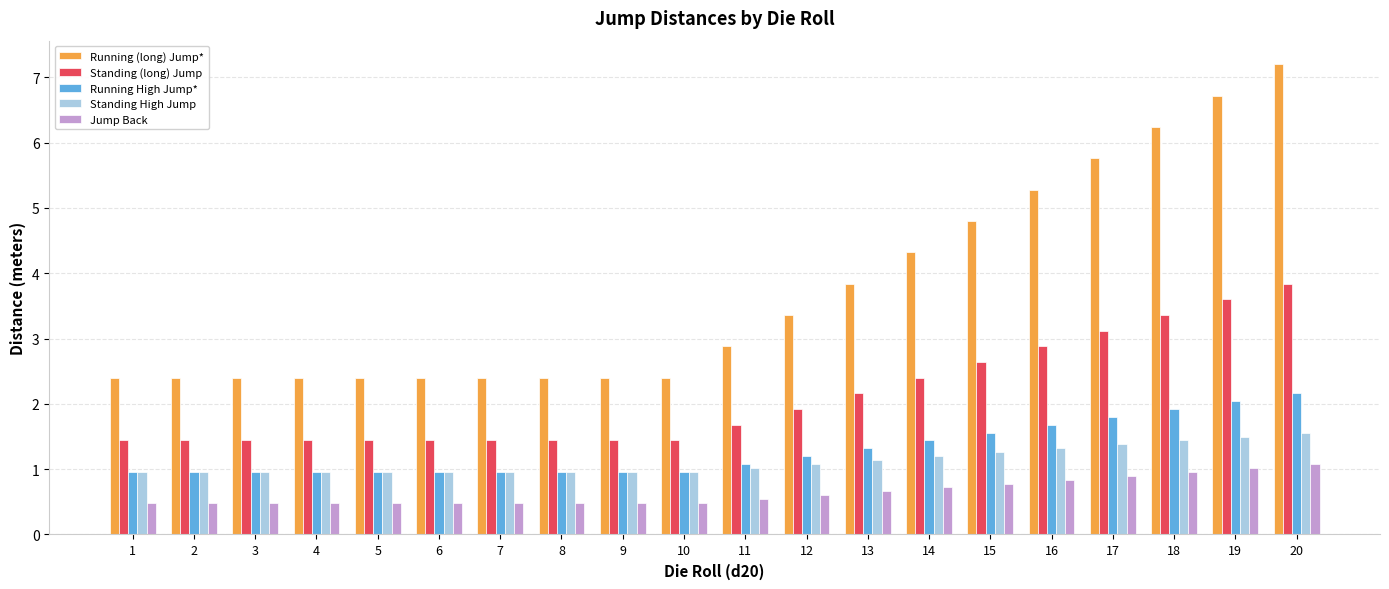

What is the sum of all Standing (long) Jump values?

42.0